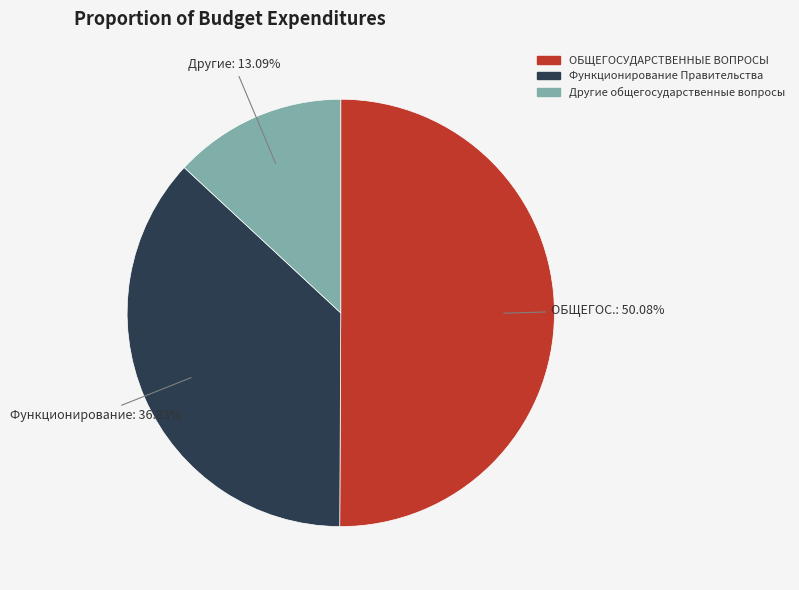

Which slice is the smallest?

Другие общегосударственные вопросы